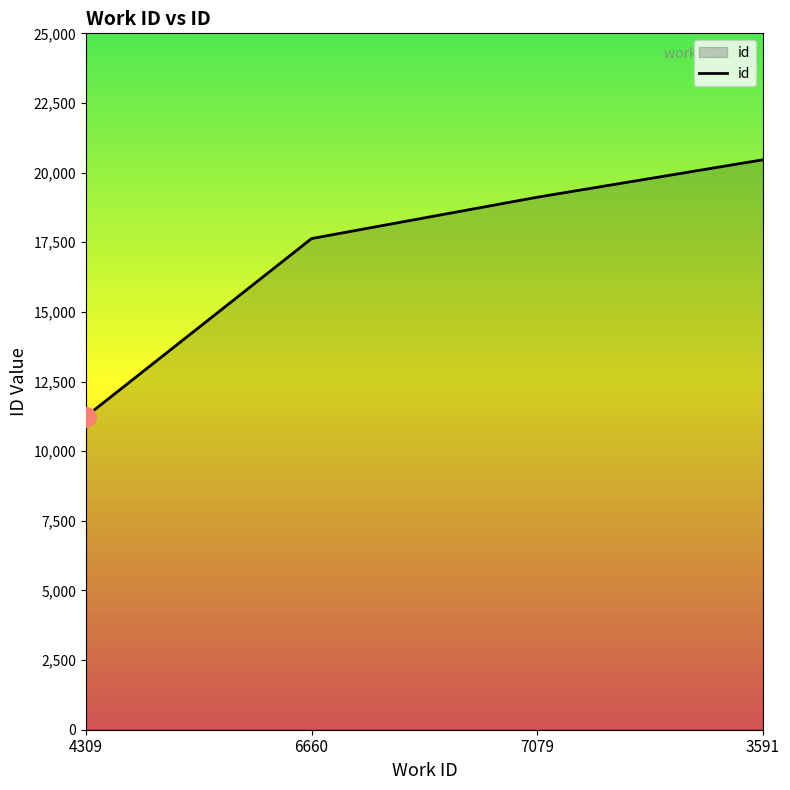

What is the approximate value at 6660?

17633